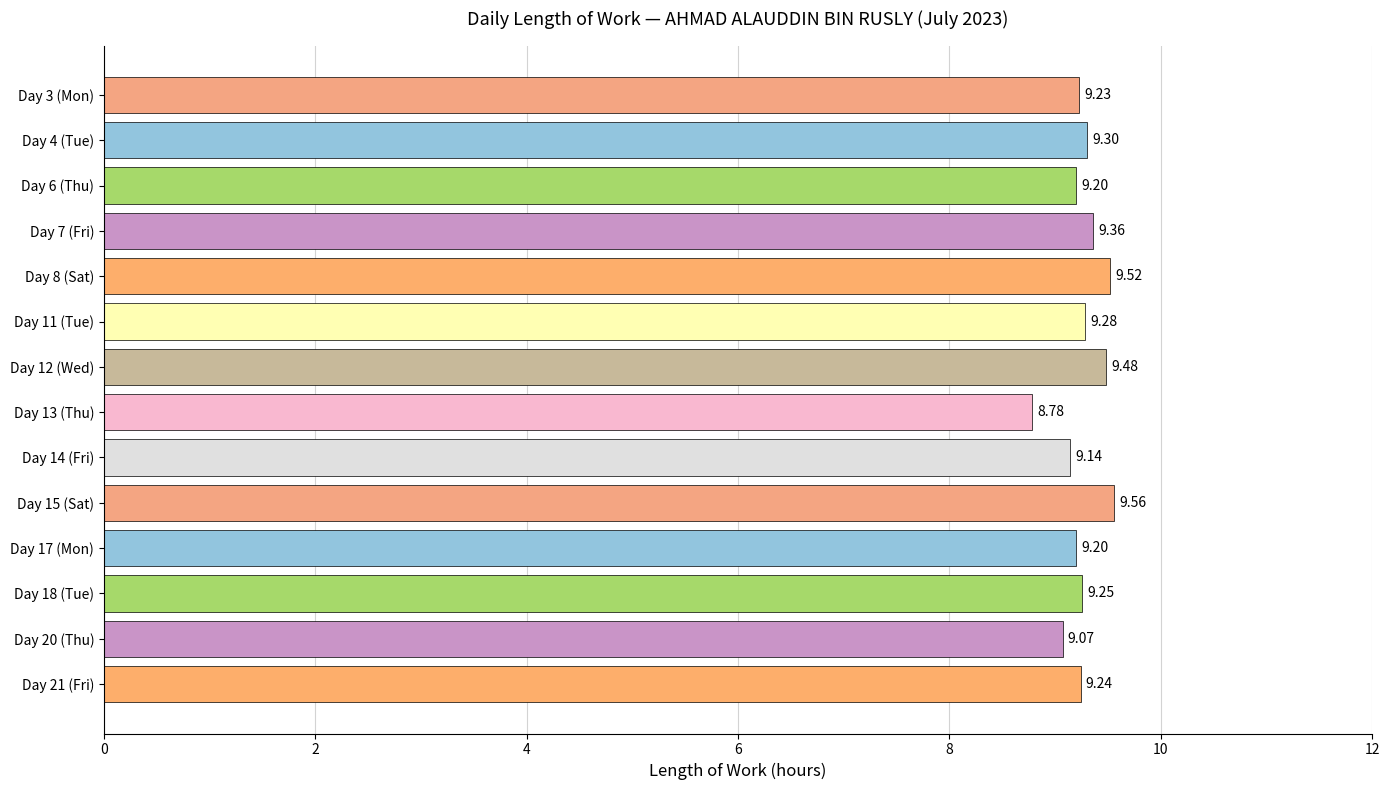

Which has a higher value, Day 14 (Fri) or Day 4 (Tue)?

Day 4 (Tue)